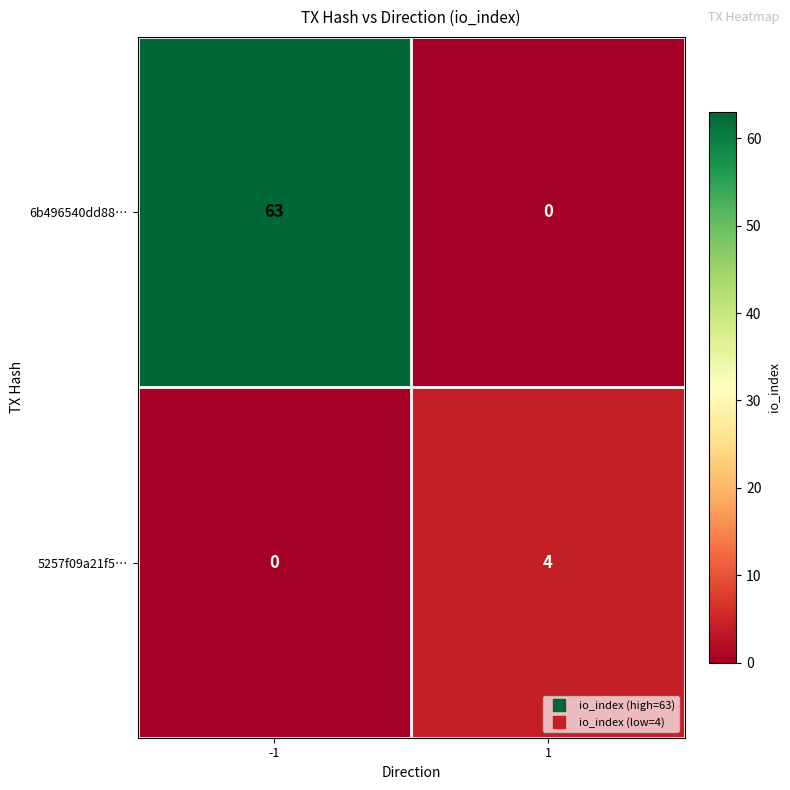

What is the maximum value for 5257f09a21f5…?

4